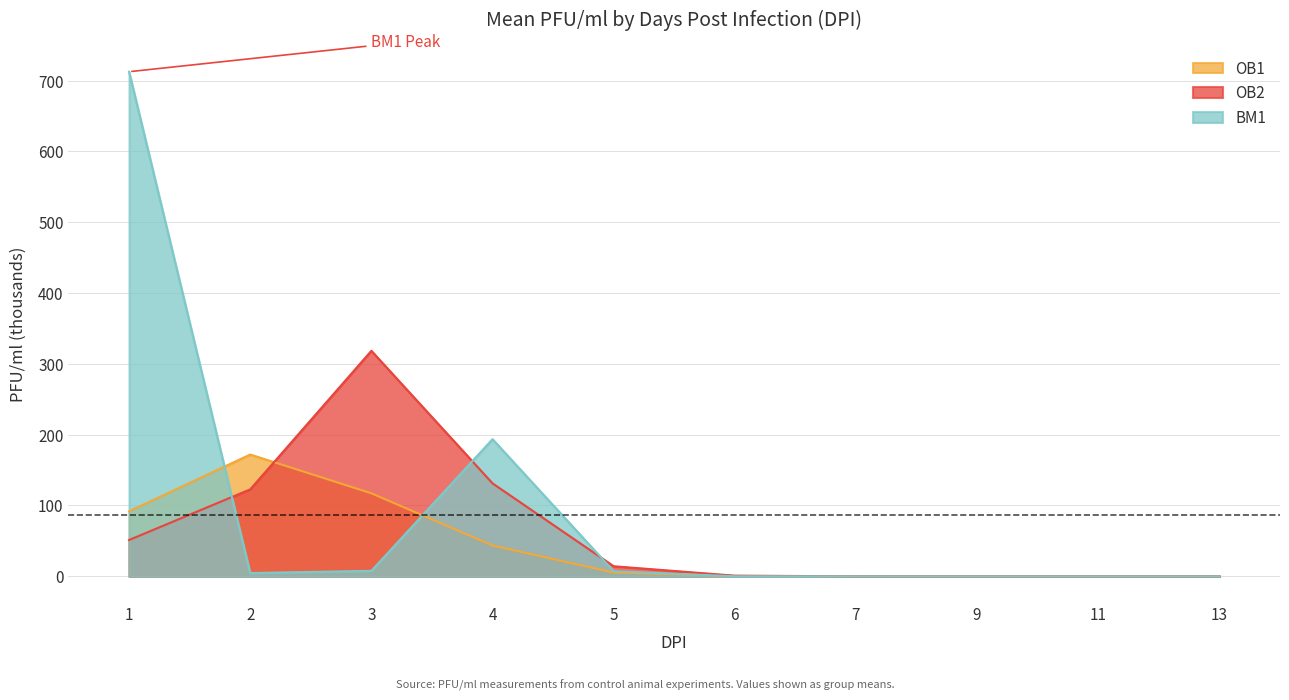

What are all the series names shown in the legend?

OB1, OB2, BM1